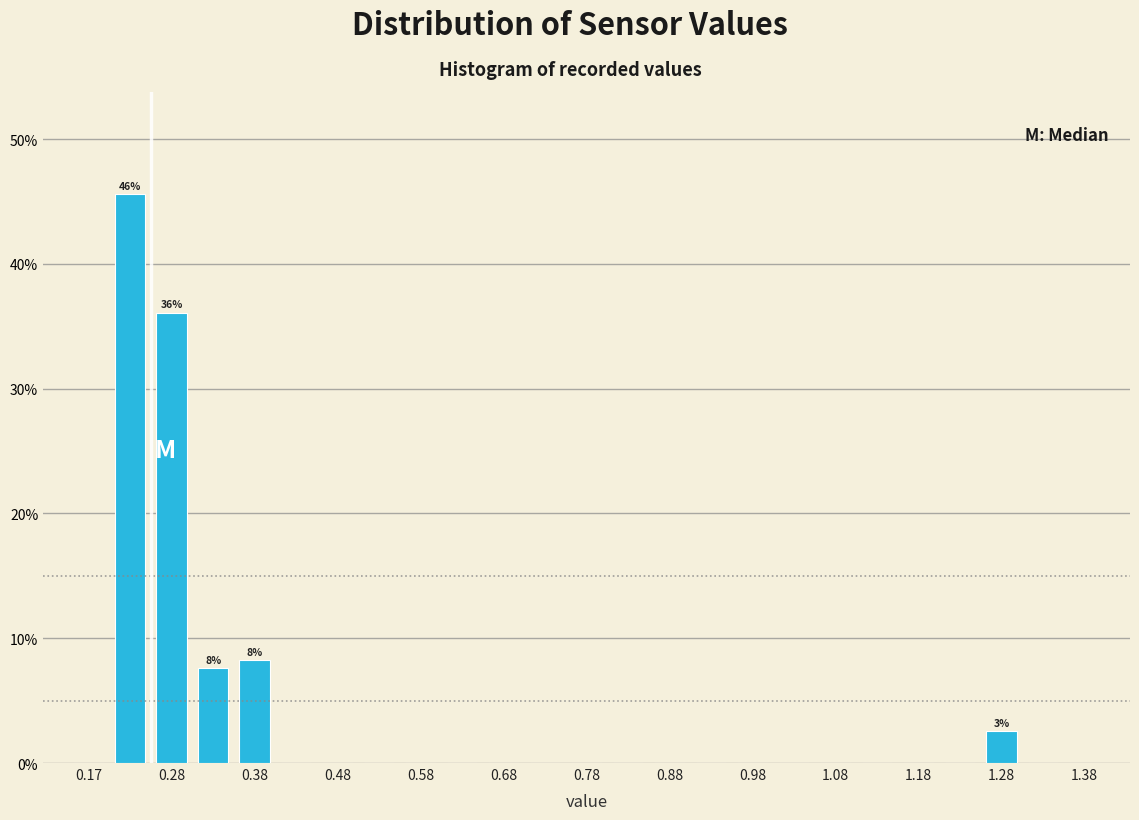

Over which range of the x-axis is the bar tallest?

0.20 to 0.25